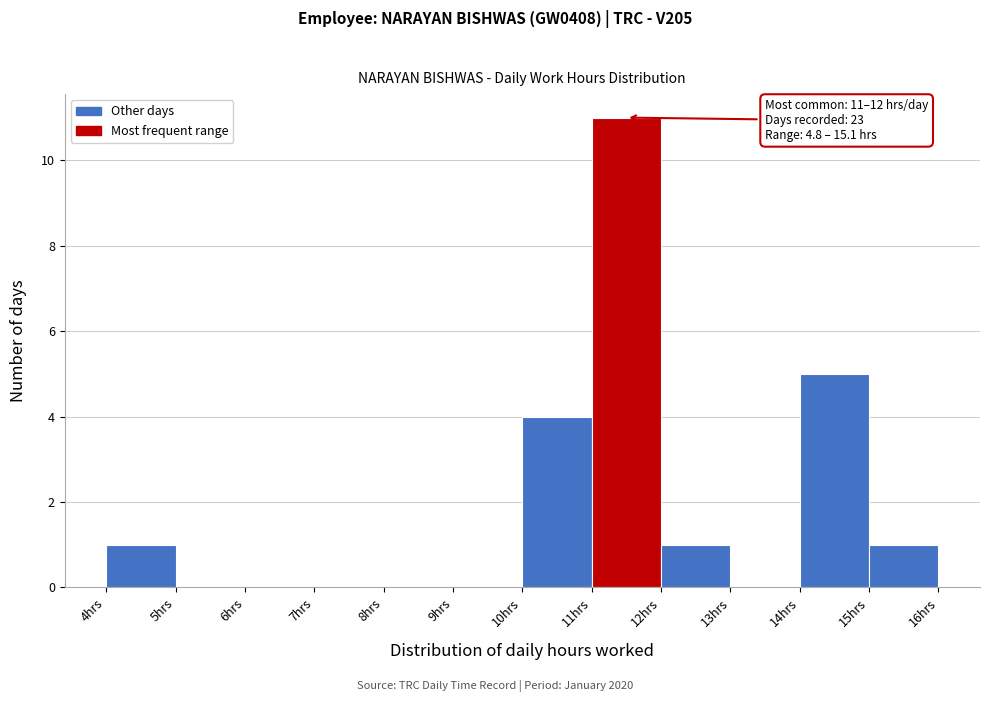

Over which range of the x-axis is the bar tallest?

11 to 12